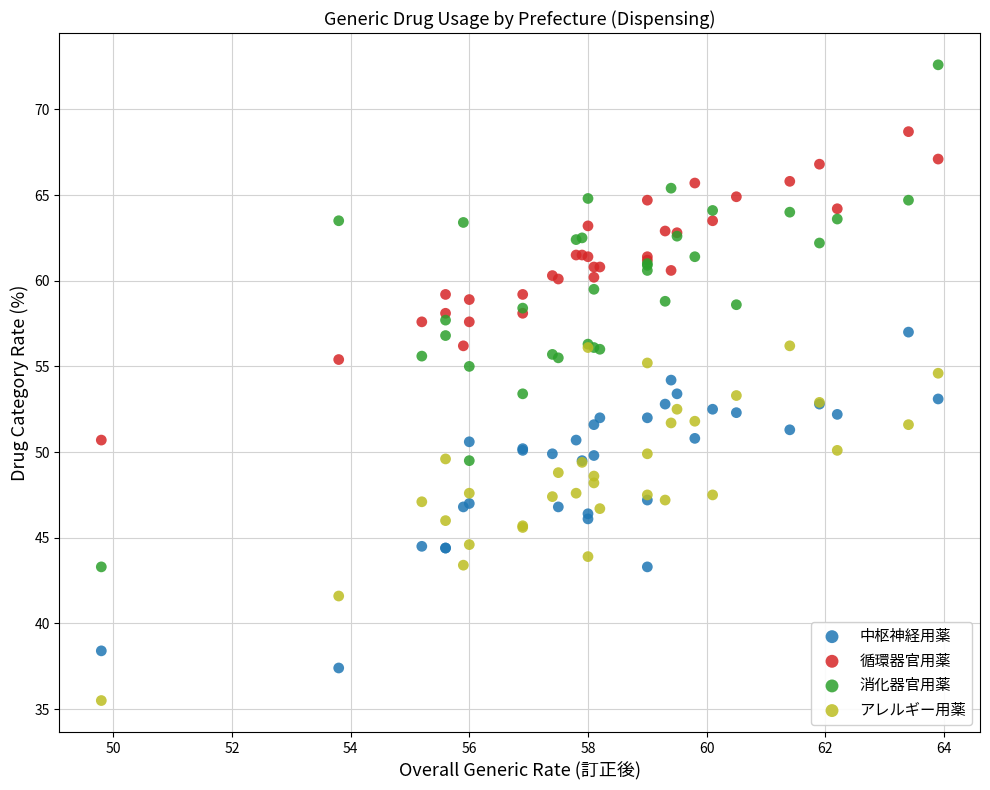

Which series has the widest spread of Y values?

消化器官用薬